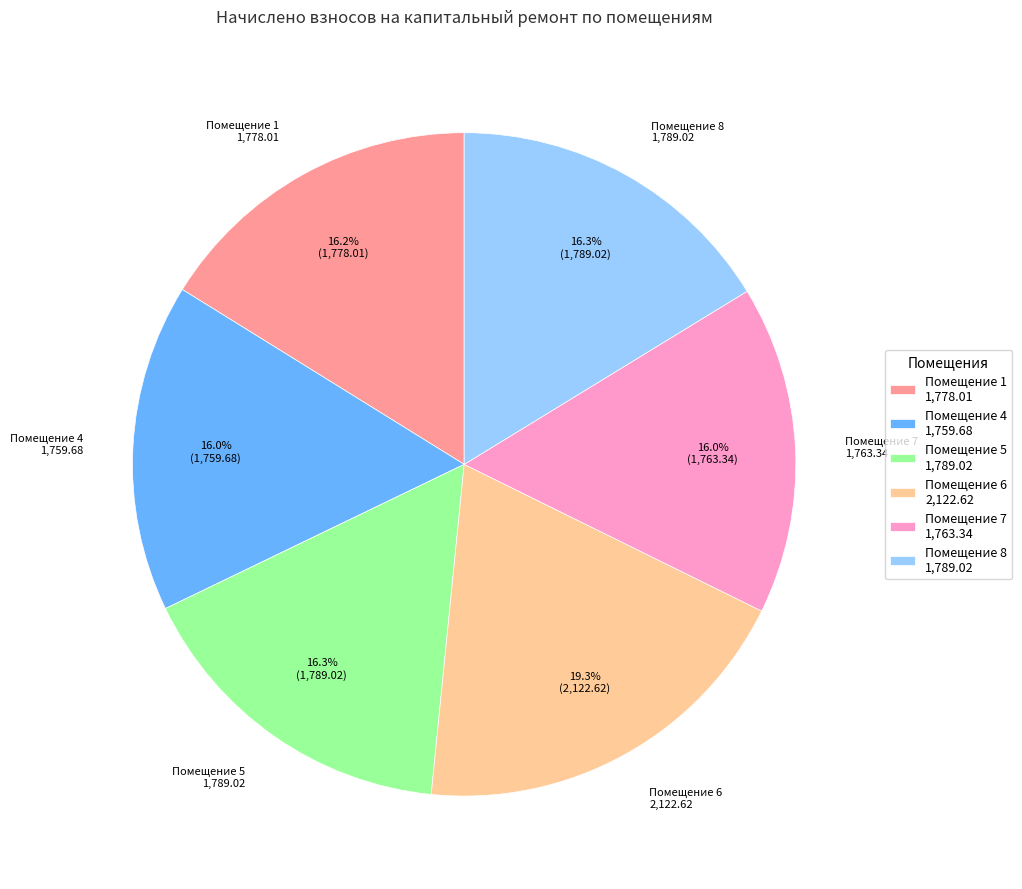

What is the largest slice in the pie chart?

Помещение 6 2,122.62